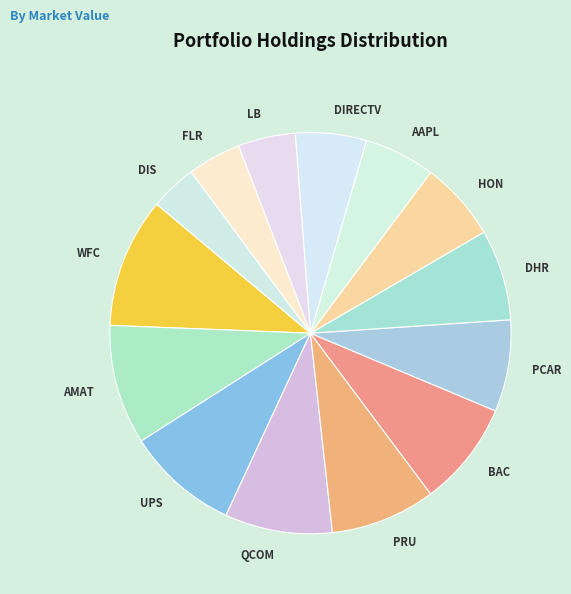

The BAC slice represents 8% of the pie. True or false?

True